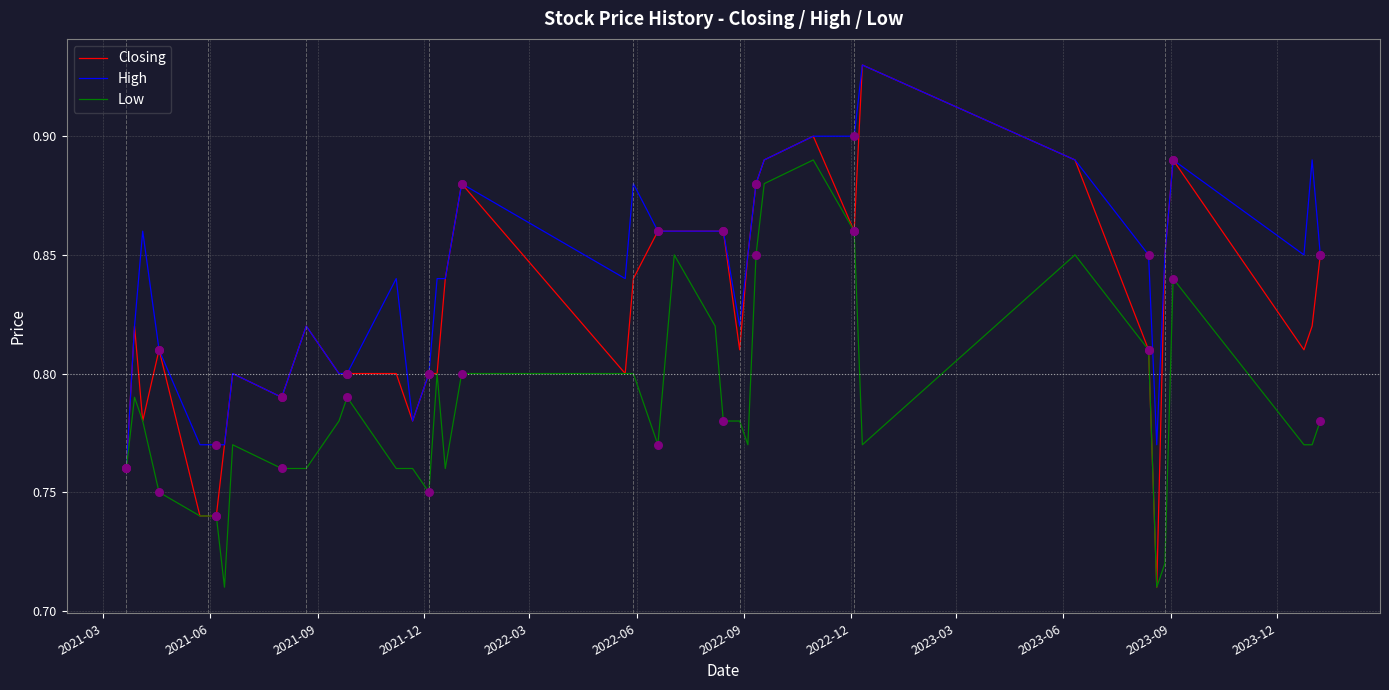

Which series has the largest total across all categories?

High